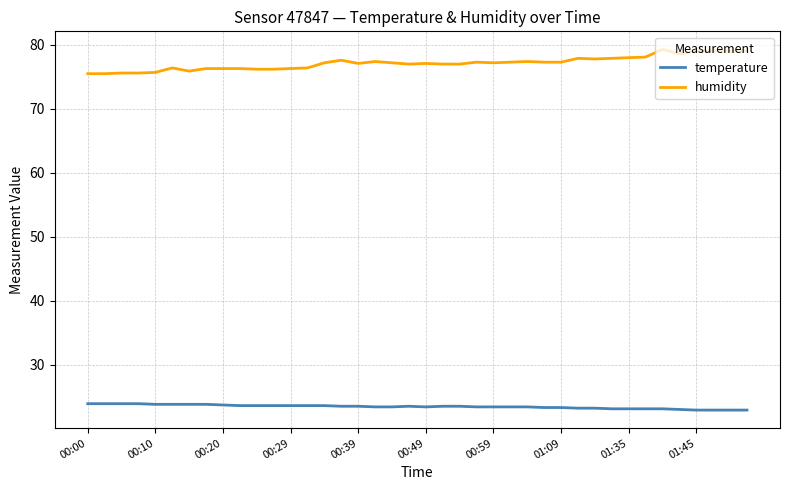

What is the smallest value displayed?

22.9